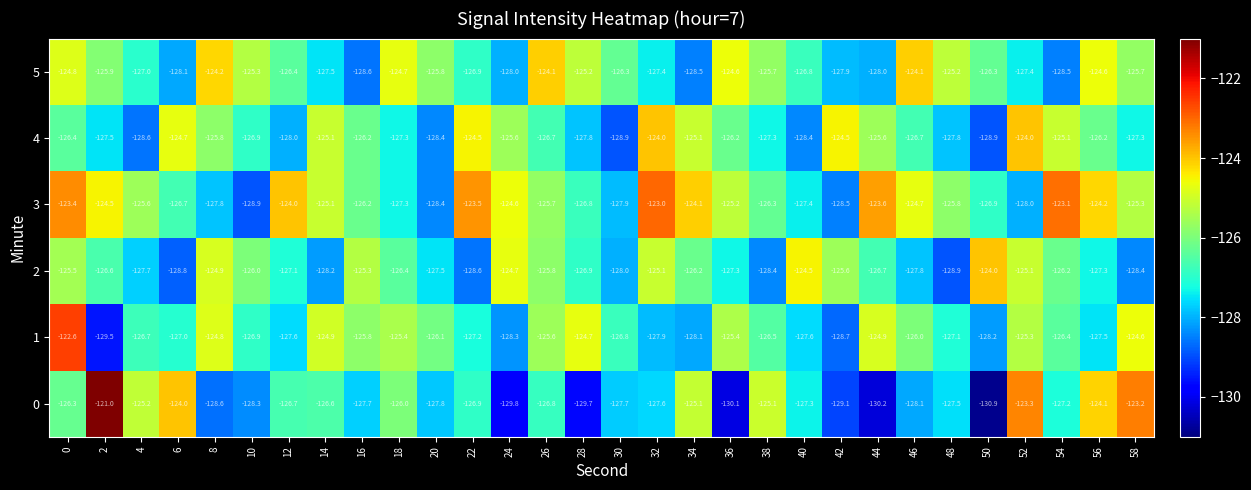

Rank the categories by 3 value from highest to lowest.

32, 54, 0, 22, 44, 12, 34, 56, 2, 24, 46, 14, 36, 58, 4, 26, 48, 16, 38, 6, 28, 50, 18, 40, 8, 30, 52, 20, 42, 10